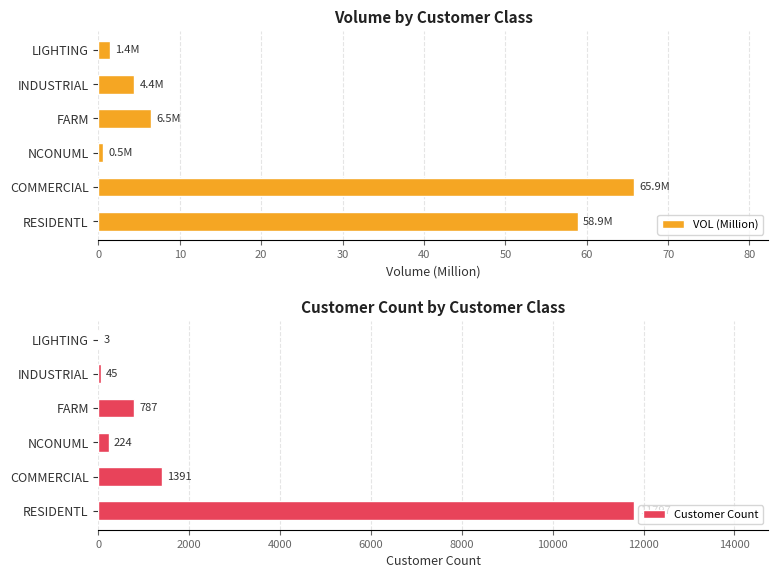

What is the maximum value for VOL (Million)?

65.9